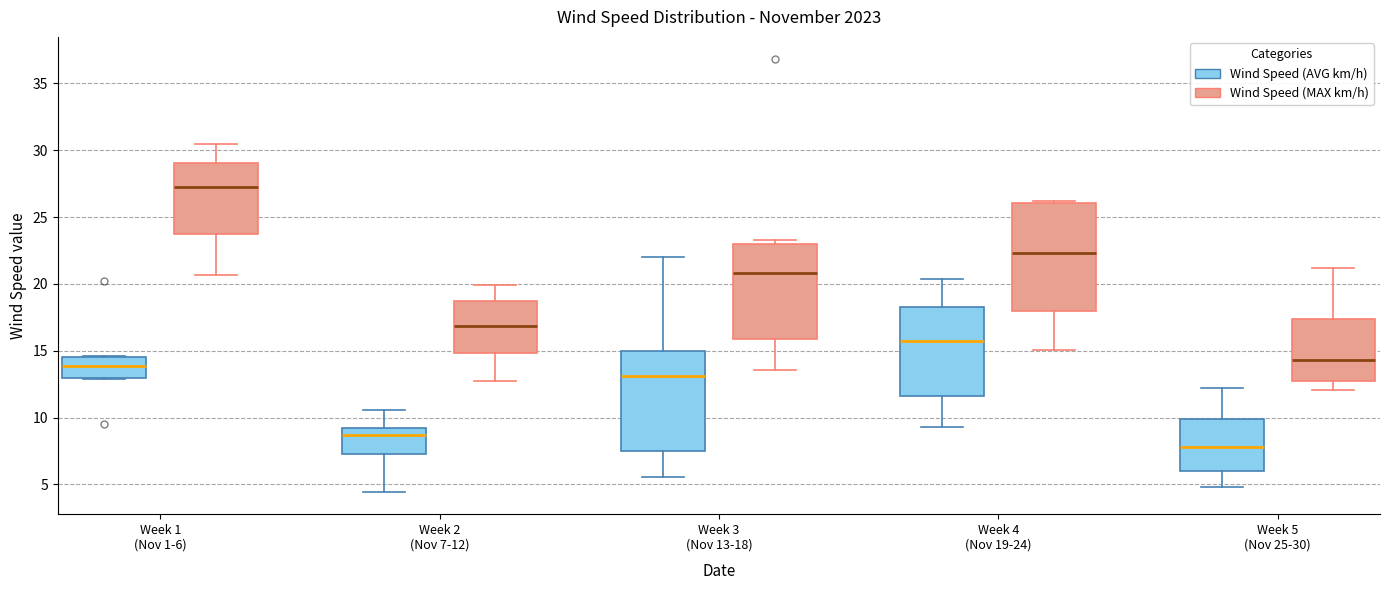

Reading left to right, read every box against the y-axis: the position of its median line, the range the box covers, and the ends of its whiskers. The values are not printed on the chart, so give them approximately, as read against the axis.

Week 1 (Nov 1-6) (Wind Speed (AVG km/h)): median 14.0, box 13.0 to 14.5, whiskers 13.0 to 14.5
Week 1 (Nov 1-6) (Wind Speed (MAX km/h)): median 27.0, box 24.0 to 29.0, whiskers 20.5 to 30.5
Week 2 (Nov 7-12) (Wind Speed (AVG km/h)): median 8.5, box 7.5 to 9.0, whiskers 4.5 to 10.5
Week 2 (Nov 7-12) (Wind Speed (MAX km/h)): median 17.0, box 15.0 to 18.5, whiskers 12.5 to 20.0
Week 3 (Nov 13-18) (Wind Speed (AVG km/h)): median 13.0, box 7.5 to 15.0, whiskers 5.5 to 22.0
Week 3 (Nov 13-18) (Wind Speed (MAX km/h)): median 21.0, box 16.0 to 23.0, whiskers 13.5 to 23.5
Week 4 (Nov 19-24) (Wind Speed (AVG km/h)): median 15.5, box 11.5 to 18.5, whiskers 9.5 to 20.5
Week 4 (Nov 19-24) (Wind Speed (MAX km/h)): median 22.5, box 18.0 to 26.0, whiskers 15.0 to 26.0
Week 5 (Nov 25-30) (Wind Speed (AVG km/h)): median 8.0, box 6.0 to 10.0, whiskers 5.0 to 12.5
Week 5 (Nov 25-30) (Wind Speed (MAX km/h)): median 14.5, box 12.5 to 17.5, whiskers 12.0 to 21.0